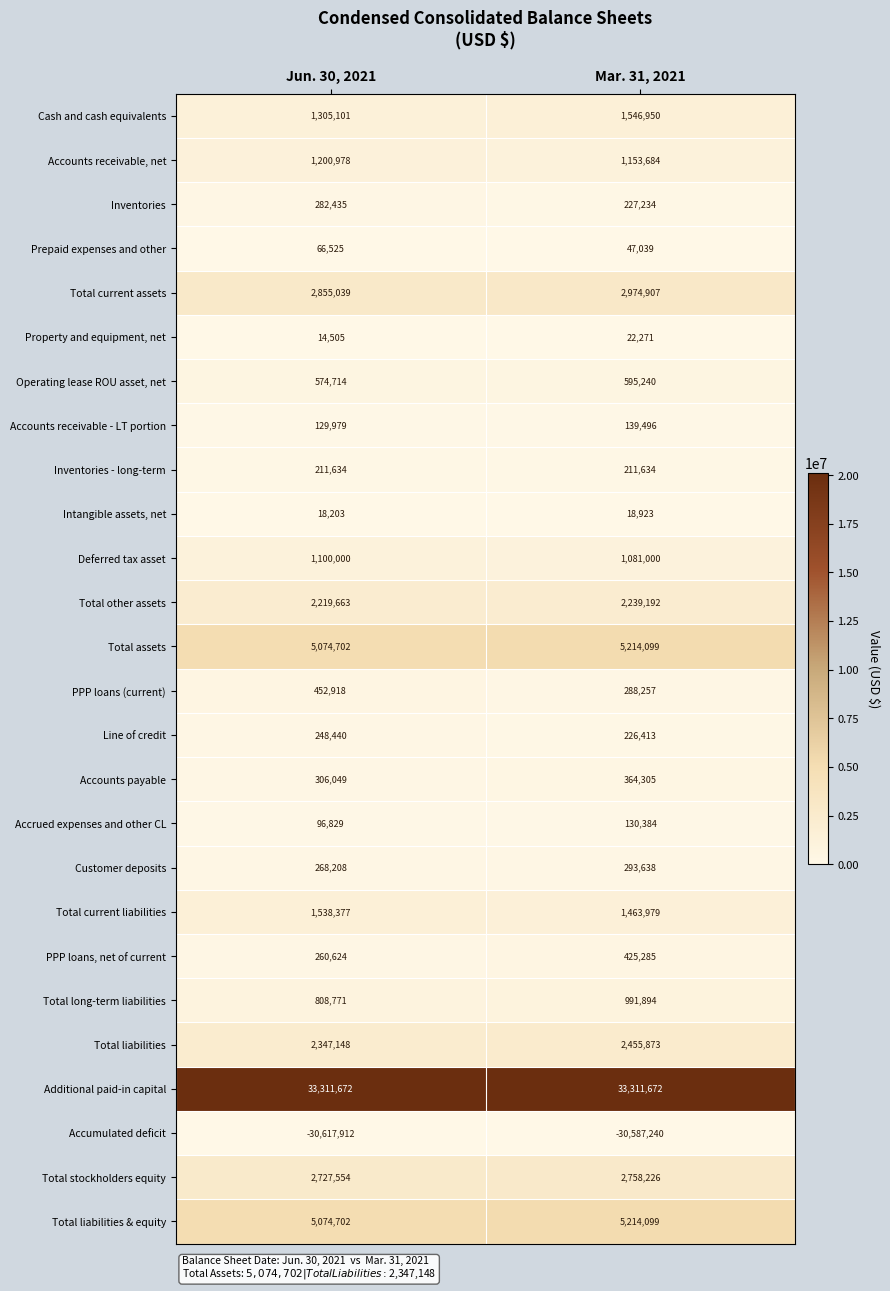

Read the Accrued expenses and other CL value at Mar. 31, 2021.

130384